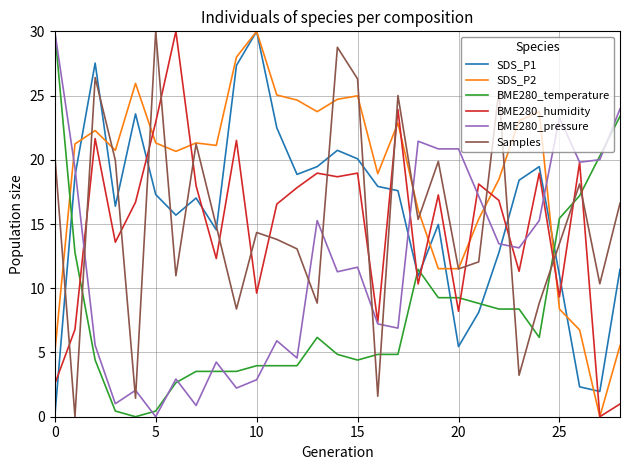

Which series has the largest total across all categories?

SDS_P2